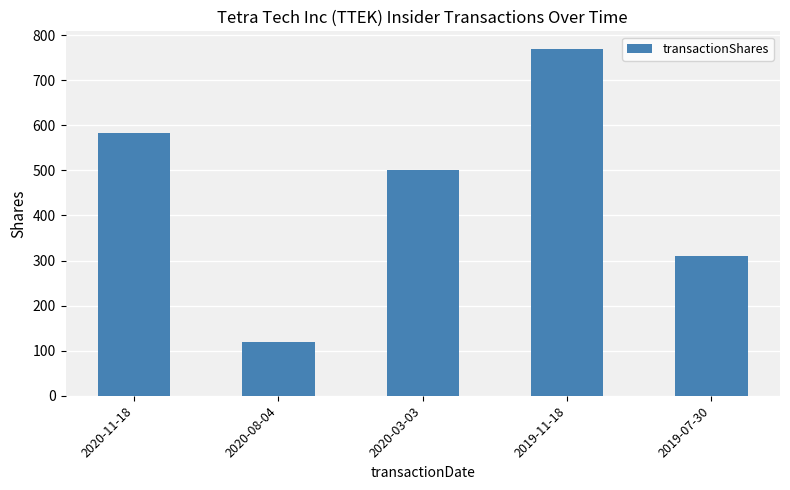

How many series are shown in this chart?

1